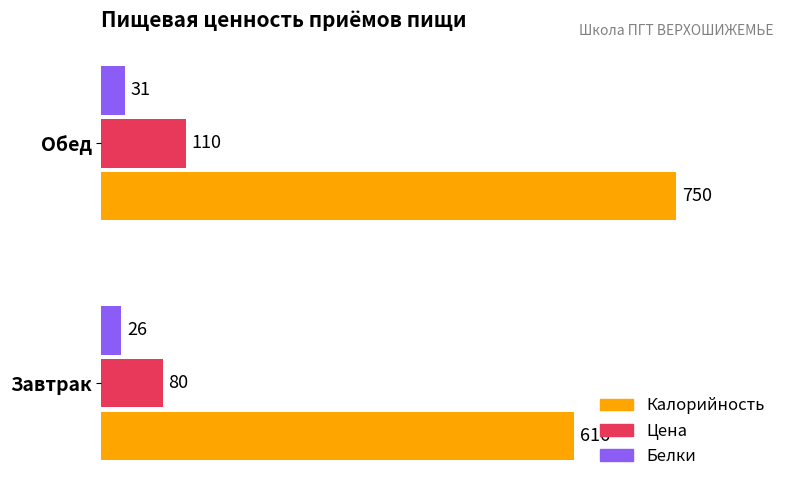

At which category is the sum across all series the highest?

Обед